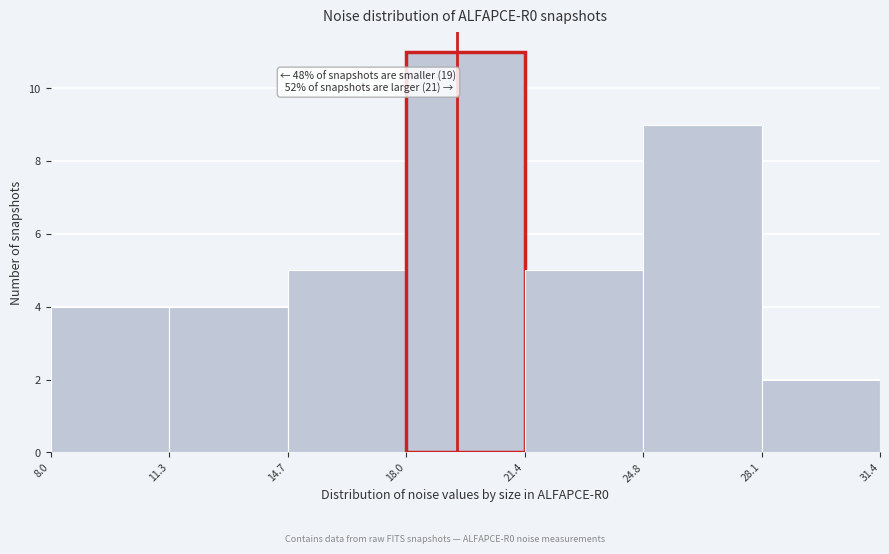

Which range on the x-axis has the tallest bar?

18.0 to 21.4